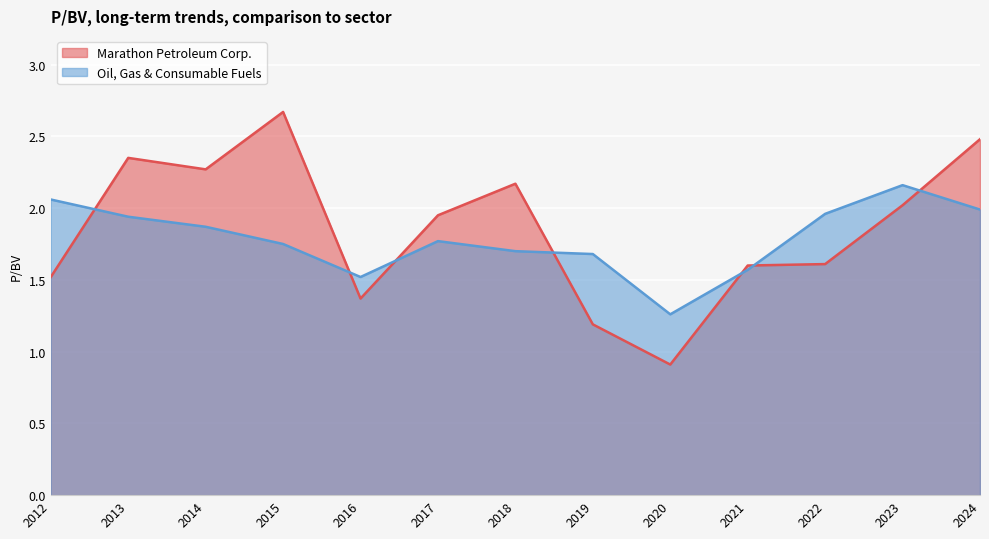

List the series in order of their overall mean, lowest first.

Oil, Gas & Consumable Fuels, Marathon Petroleum Corp.